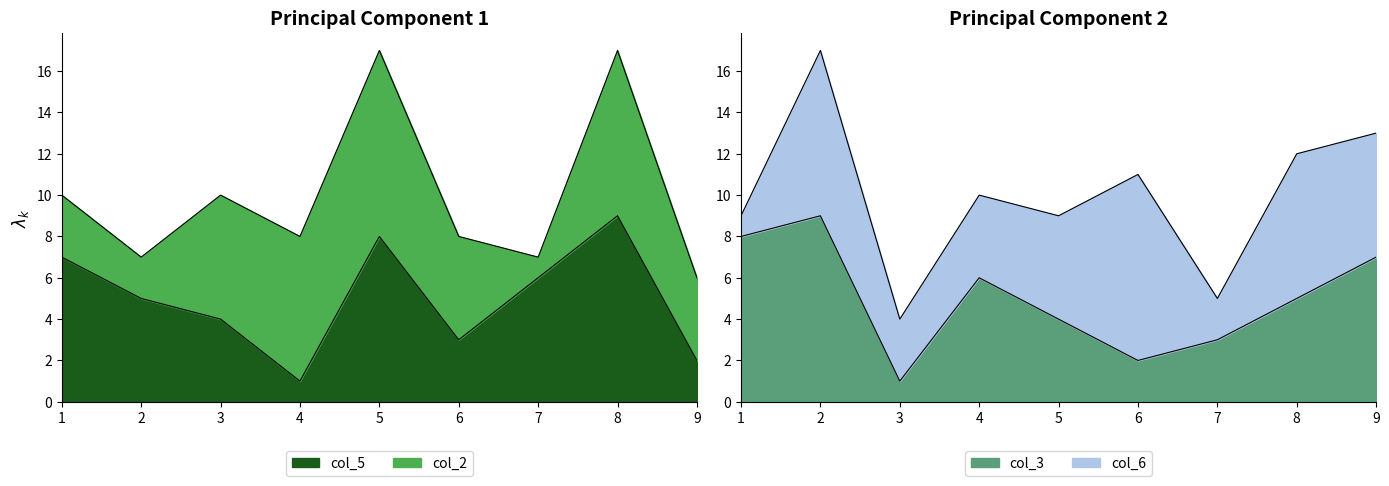

Rank the categories by col_6 value from lowest to highest.

1, 7, 3, 4, 5, 9, 8, 2, 6